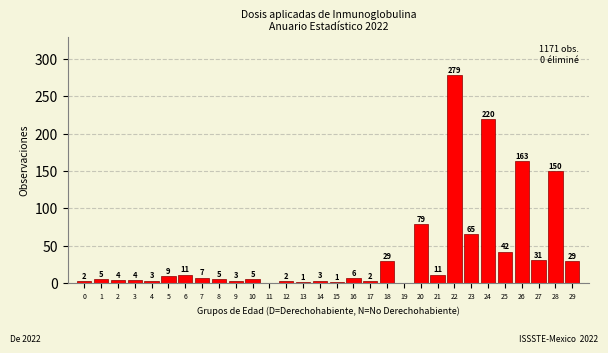

Reading left to right, transcribe all the data shown in this chart.

0=2	1=5	2=4	3=4	4=3	5=9	6=11	7=7	8=5	9=3	10=5	11=0	12=2	13=1	14=3	15=1	16=6	17=2	18=29	19=0	20=79	21=11	22=279	23=65	24=220	25=42	26=163	27=31	28=150	29=29